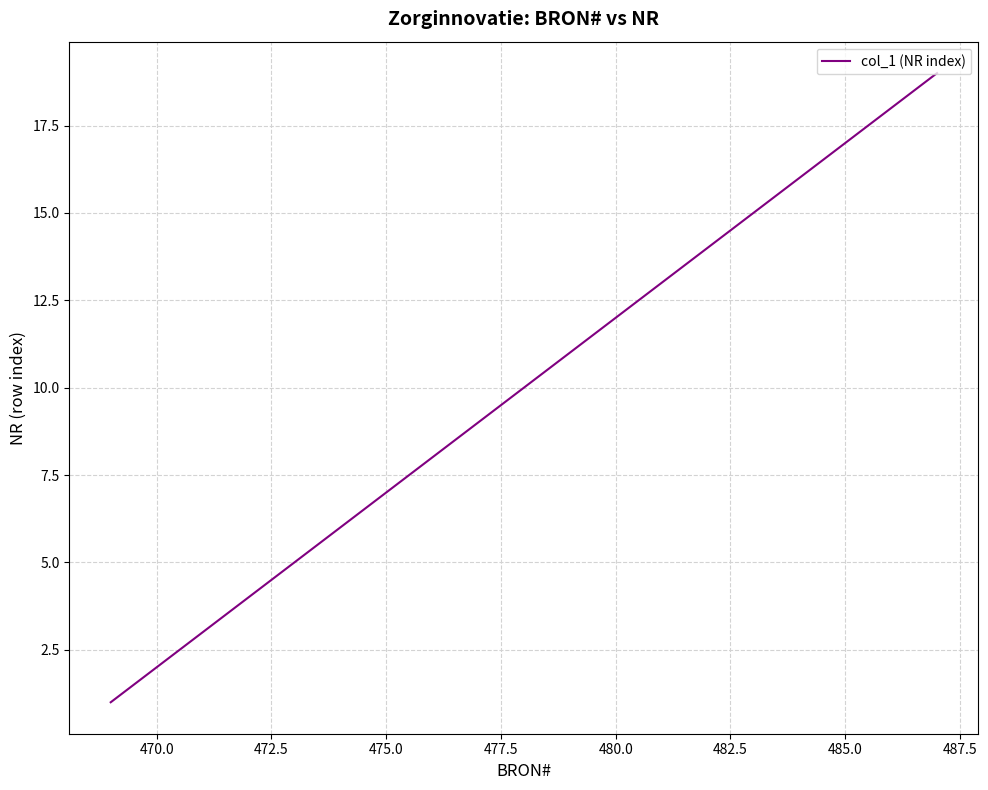

What is the difference between the maximum and minimum values?

18